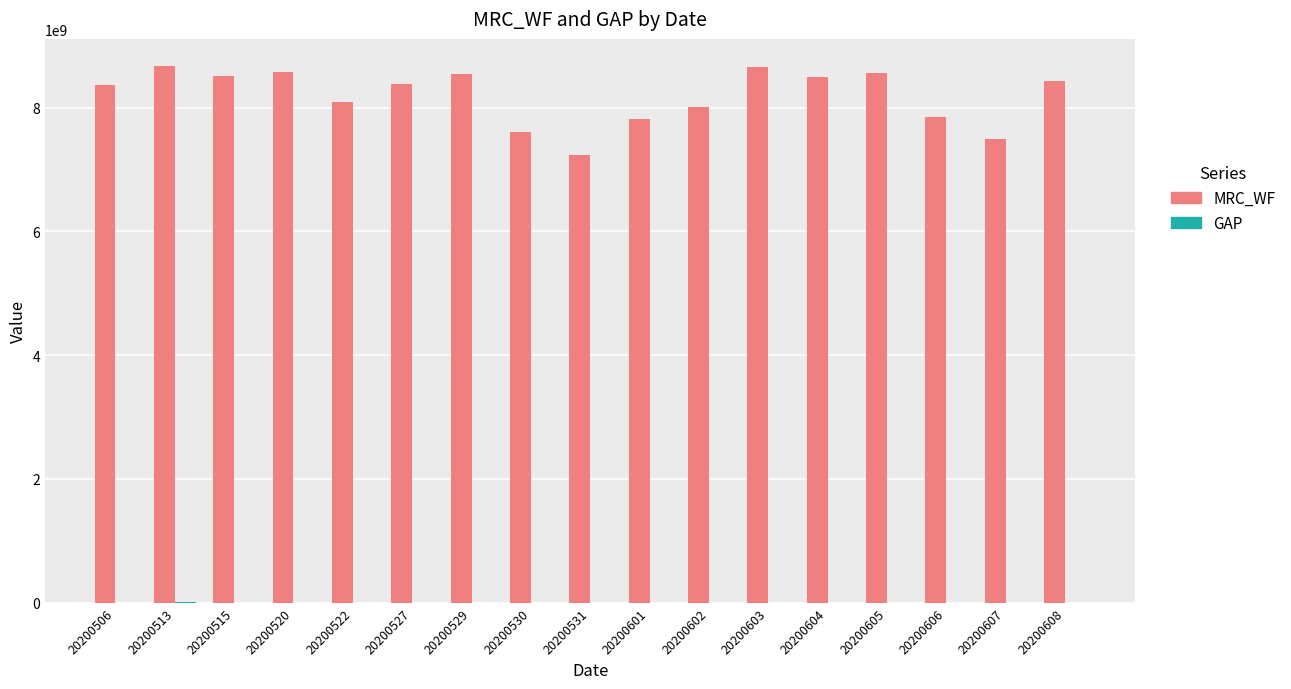

Which series has the largest total across all categories?

MRC_WF